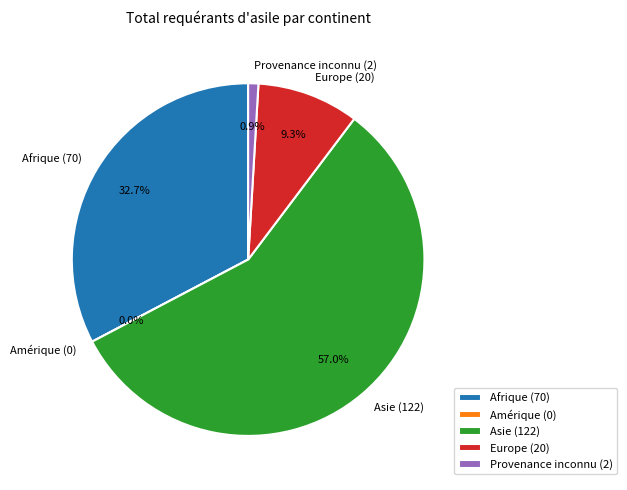

To the nearest percent, what is the difference between the Afrique and Amérique slice percentages?

33%